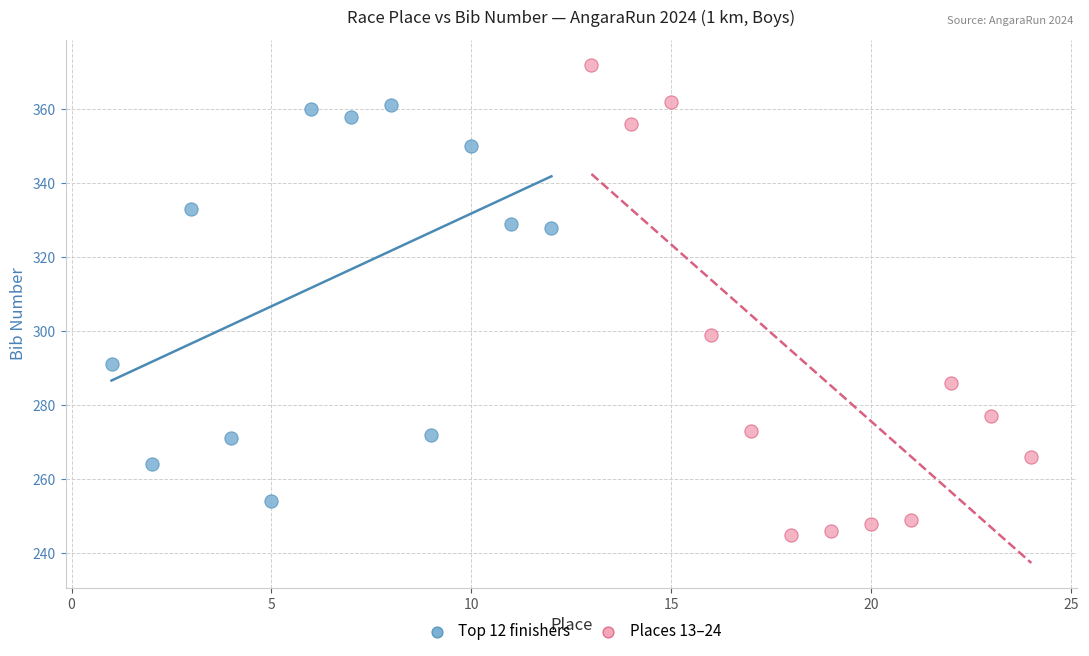

Which series reaches the maximum Y coordinate?

Places 13–24